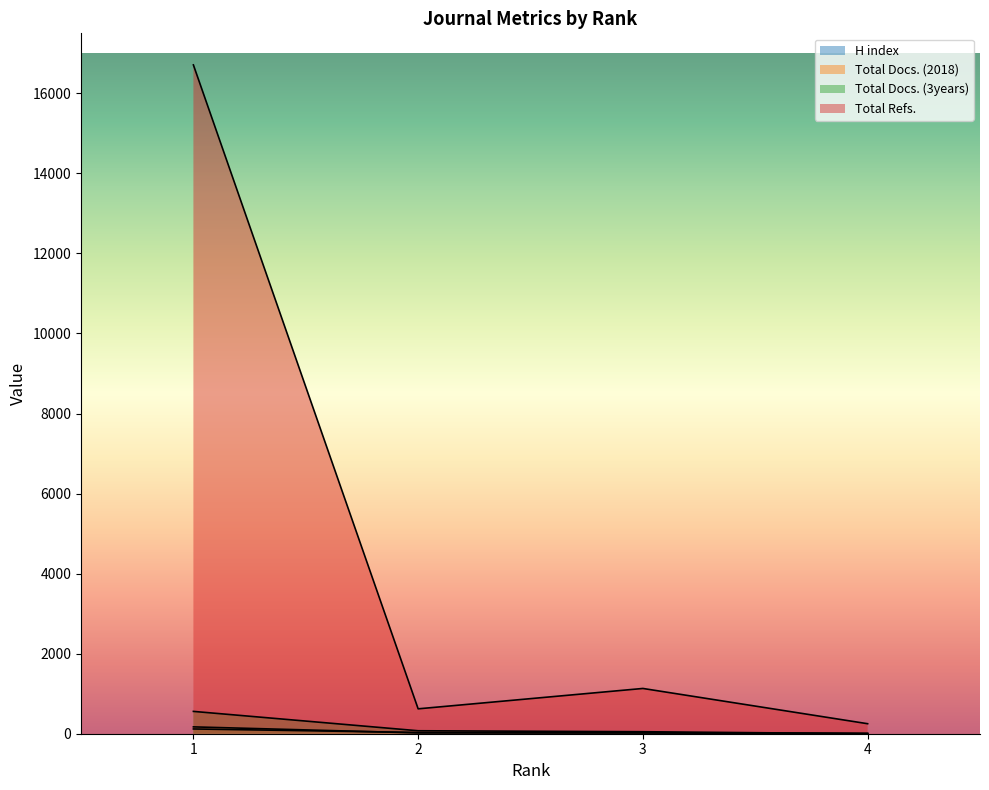

What is the difference between the maximum and second lowest values in the Total Docs. (3years) series?

508